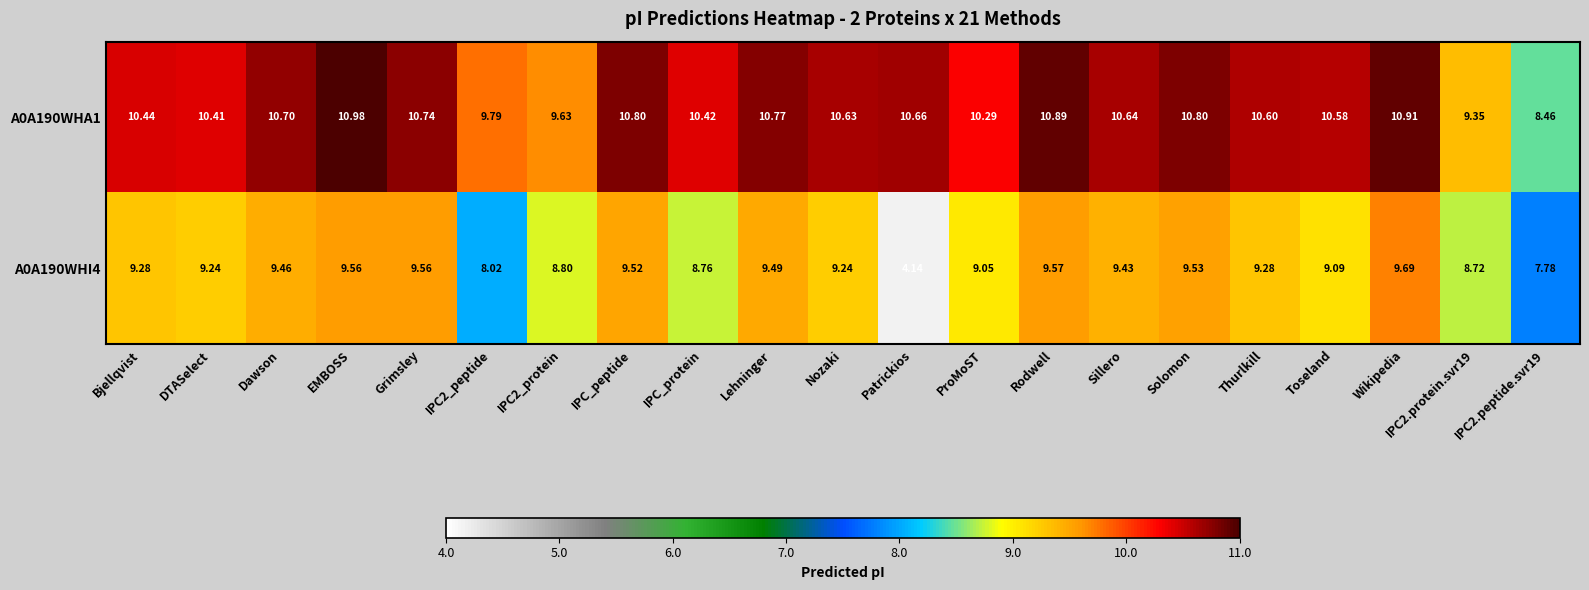

Is the value of A0A190WHI4 at Patrickios greater than the value of A0A190WHA1 at Sillero?

No